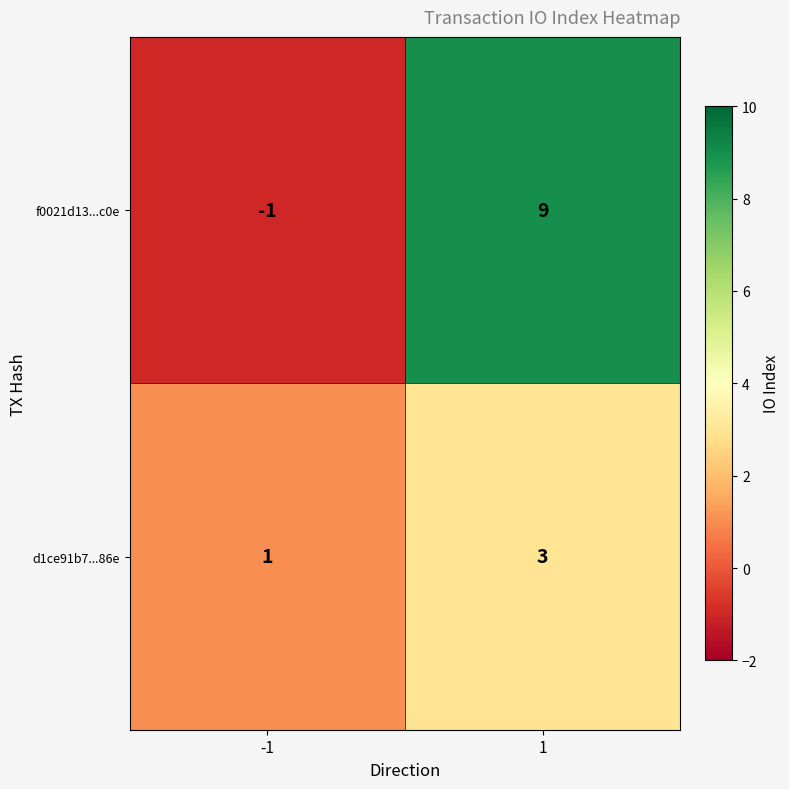

Rank the categories by f0021d13...c0e value from highest to lowest.

1, -1